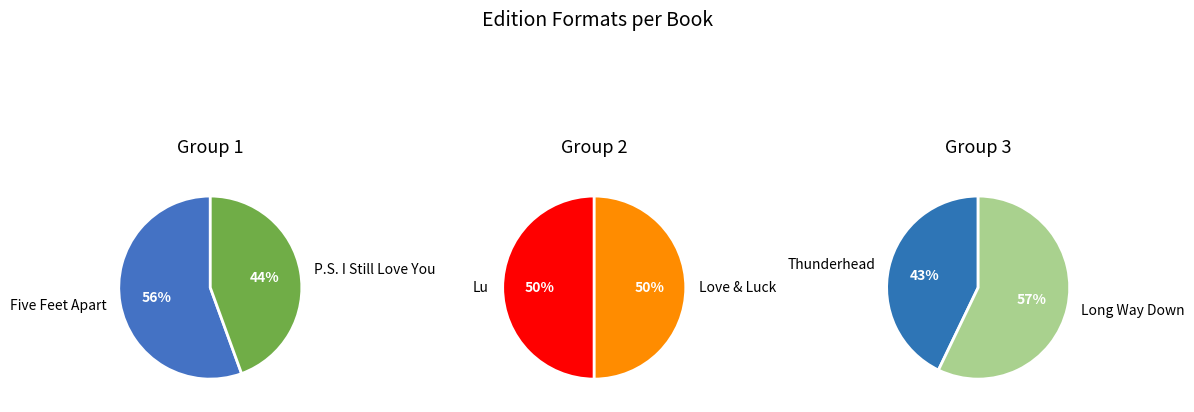

Is there a majority slice in this chart?

No